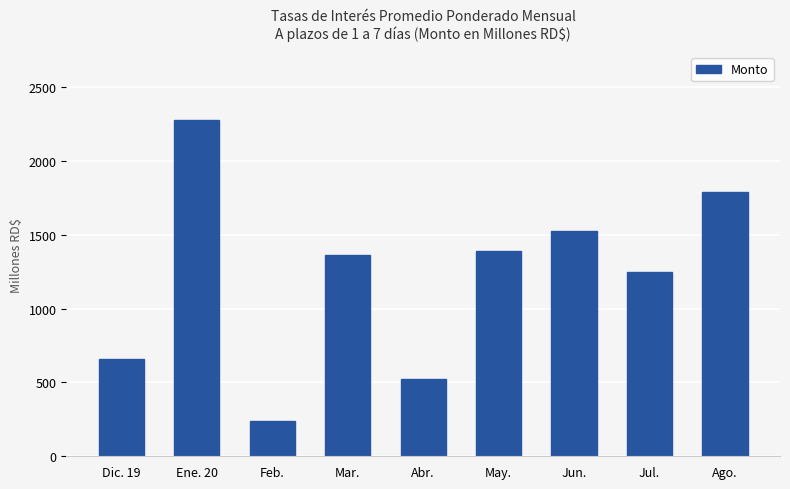

What is the change in value from Abr. to May.?

+870.0